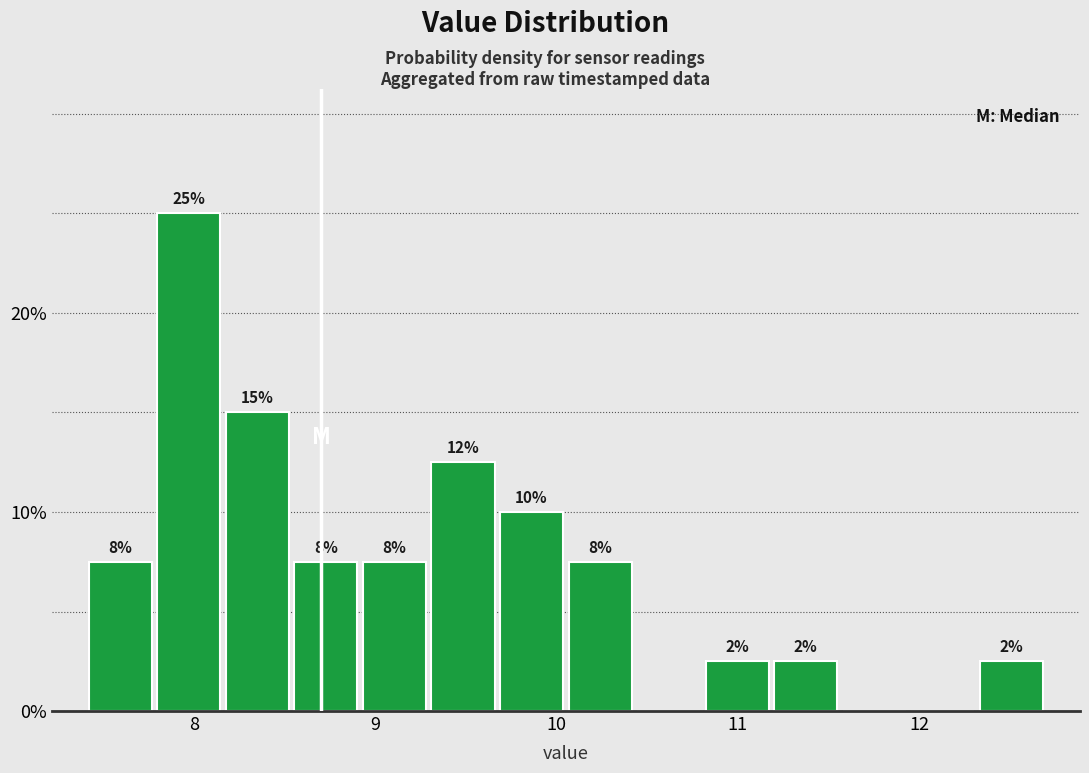

Around what value on the x-axis is the tallest bar? Give the approximate position of its centre, as read against the axis.

8.0